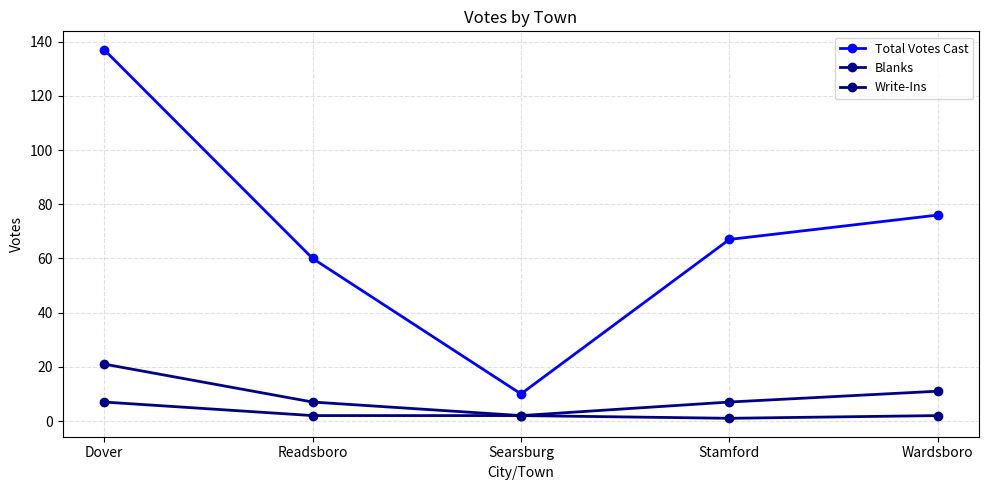

Does the chart have visible grid lines?

Yes